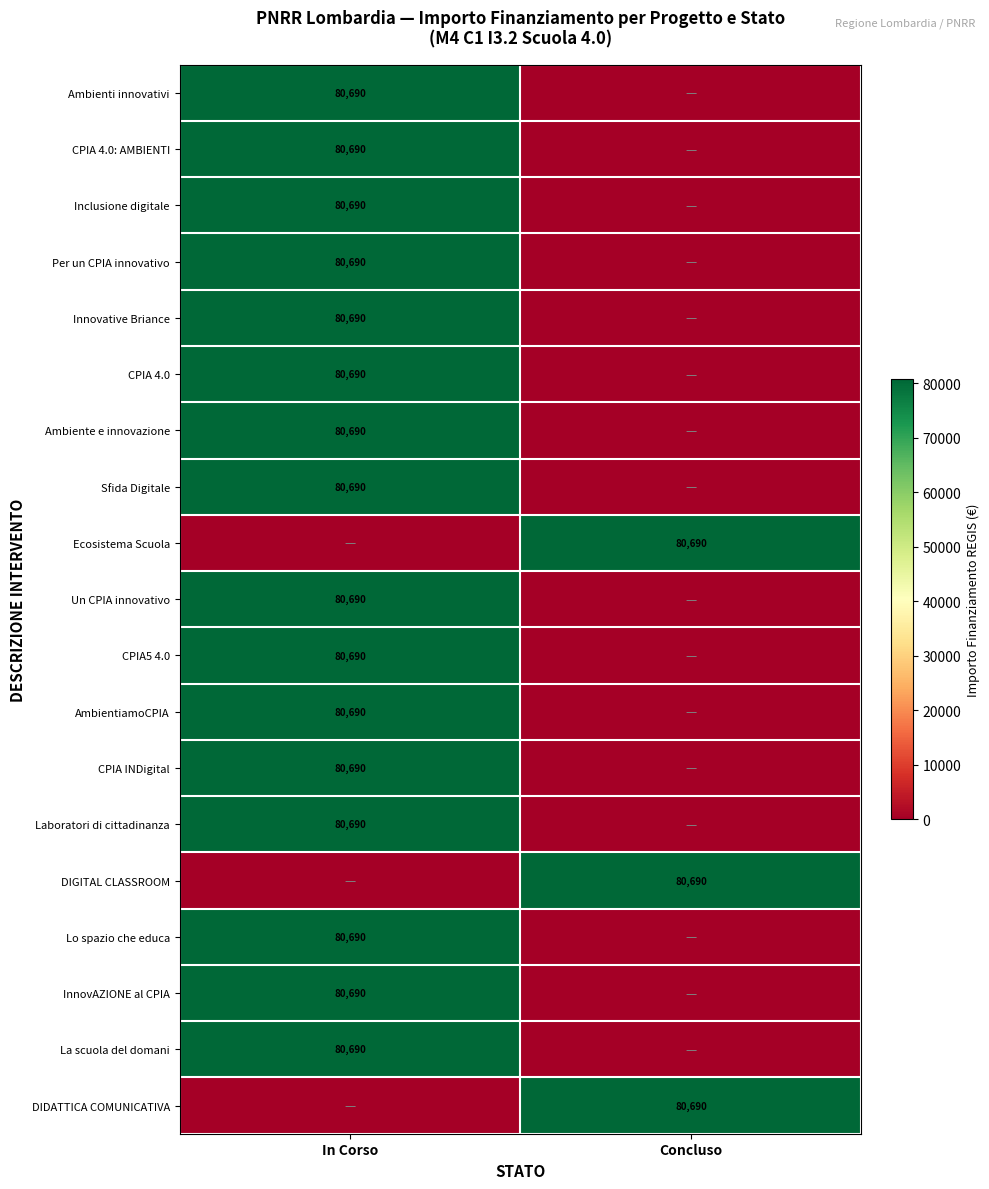

The value of CPIA 4.0: AMBIENTI at In Corso is 80690. True or false?

True